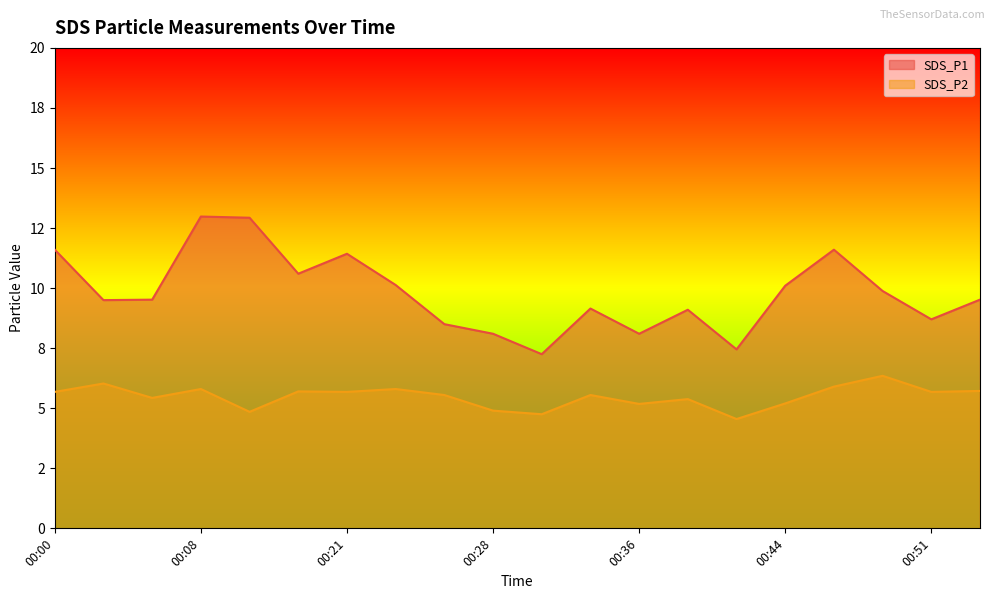

True or false: SDS_P1 and SDS_P2 intersect in this chart.

False